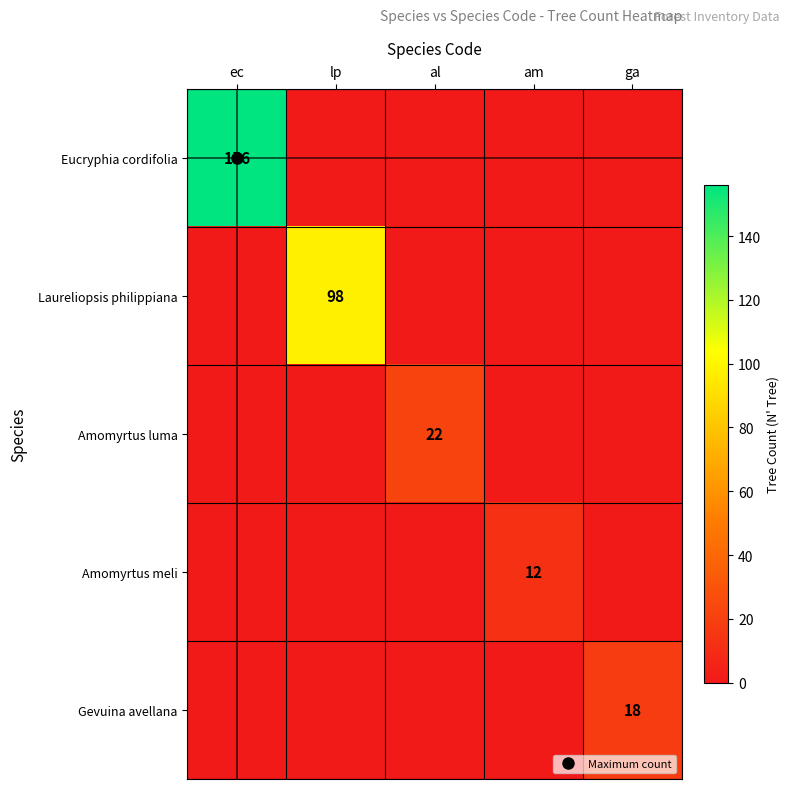

True or false: Eucryphia cordifolia has a value of 0 at al.

True